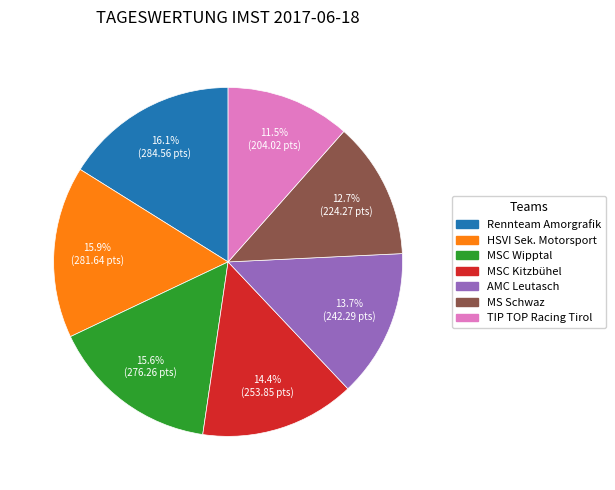

To the nearest percent, what is the difference between the largest and smallest slice percentages?

5%